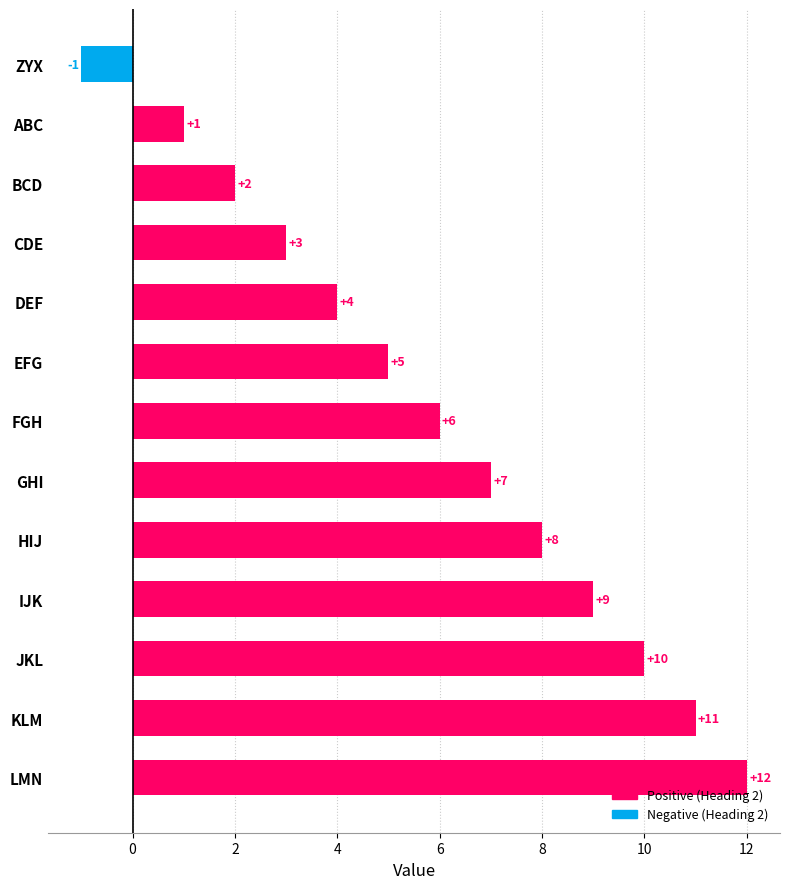

What is the difference between the second highest and second lowest values?

10